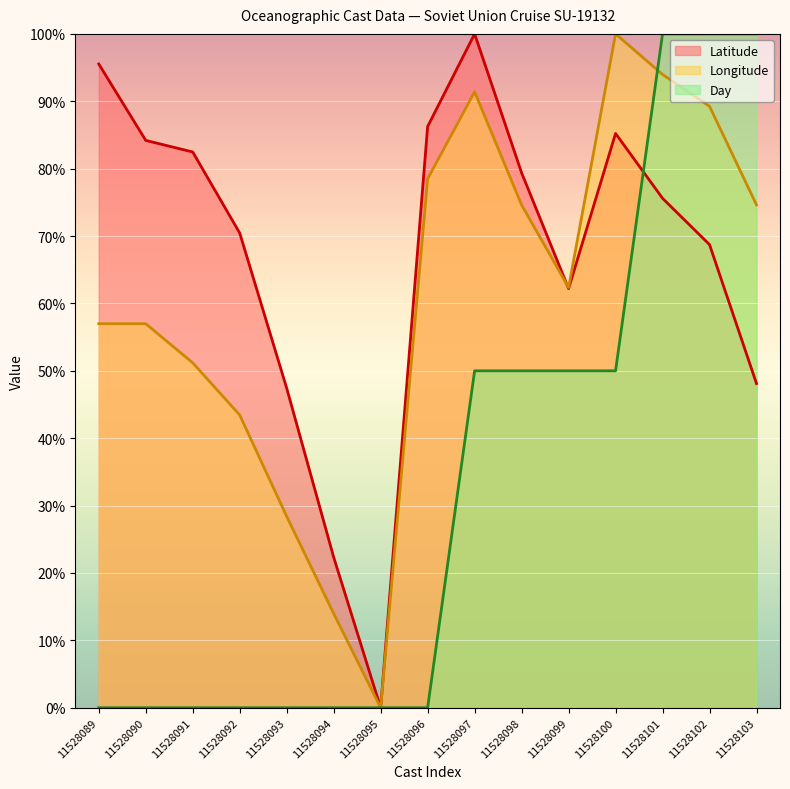

What is the spread (max minus min) of values at 11528093?

47.4